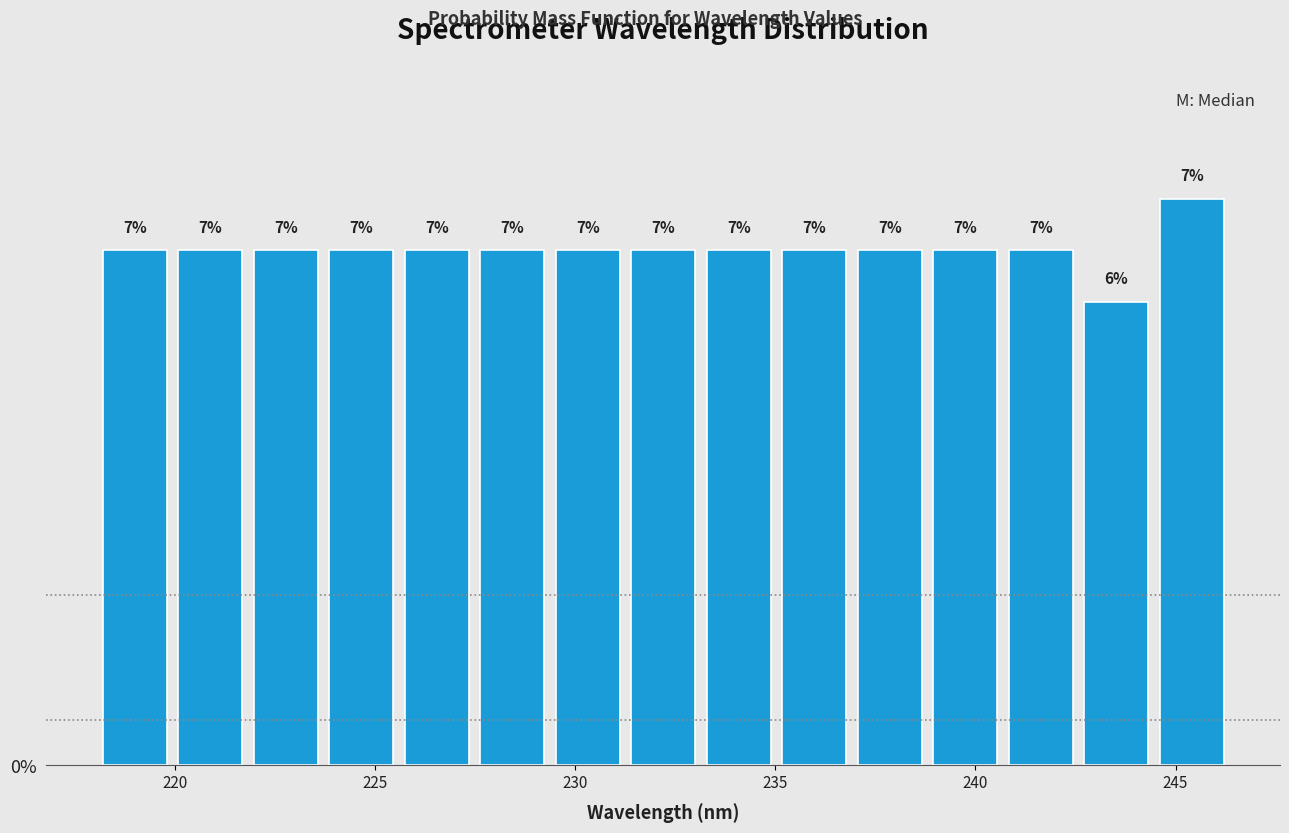

Read against the x-axis, roughly where is the centre of the tallest bar?

245.5